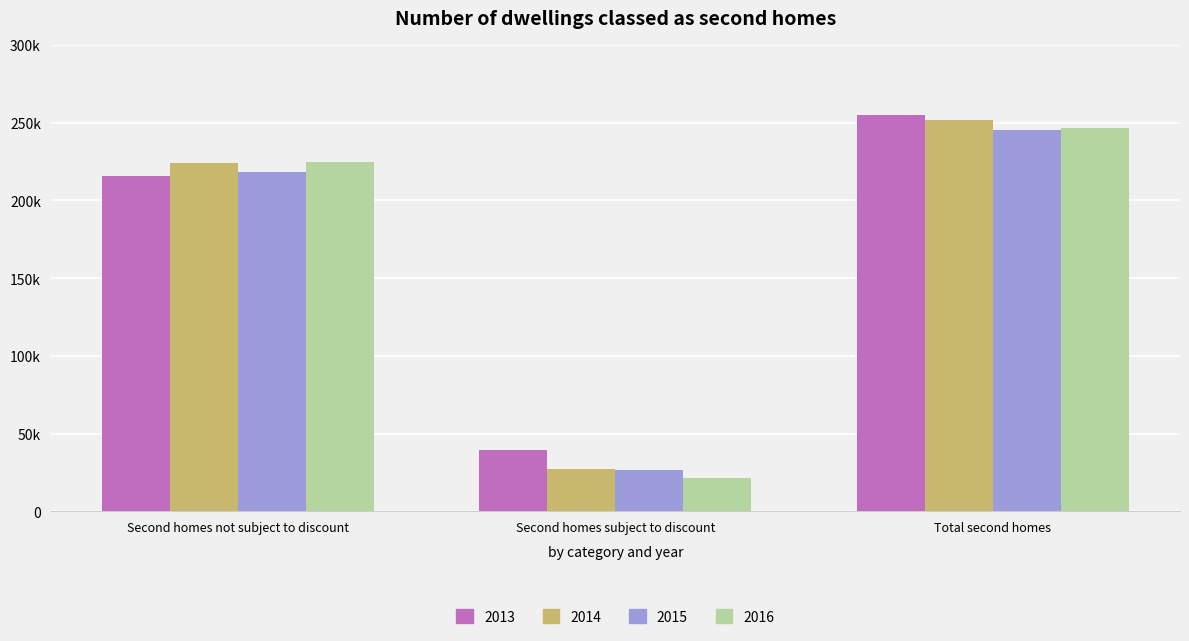

What position from the right is Total second homes?

1